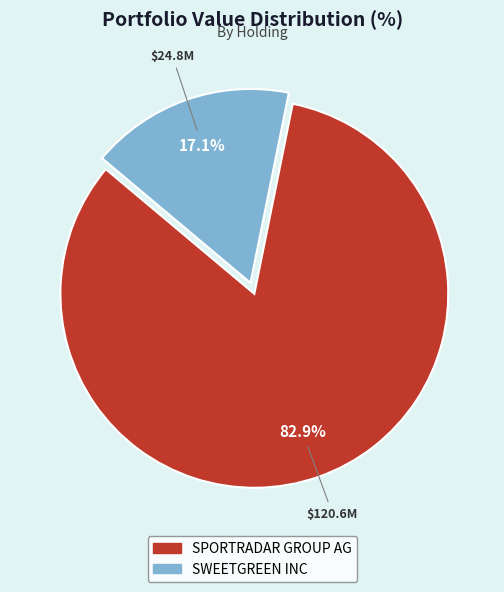

How many slices are in this pie chart?

2